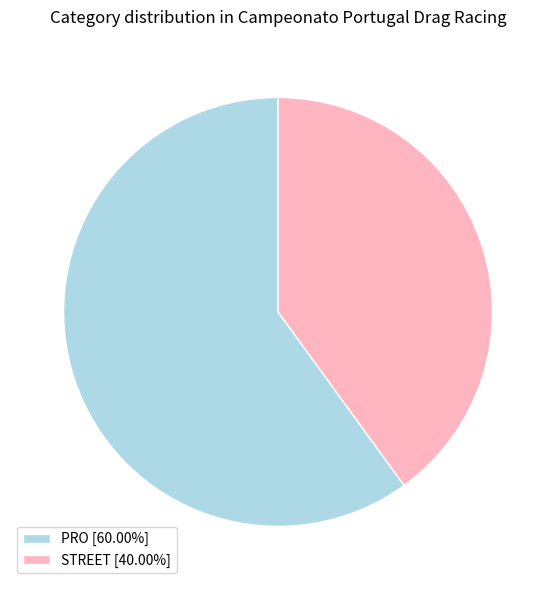

Does any single category account for the majority?

Yes